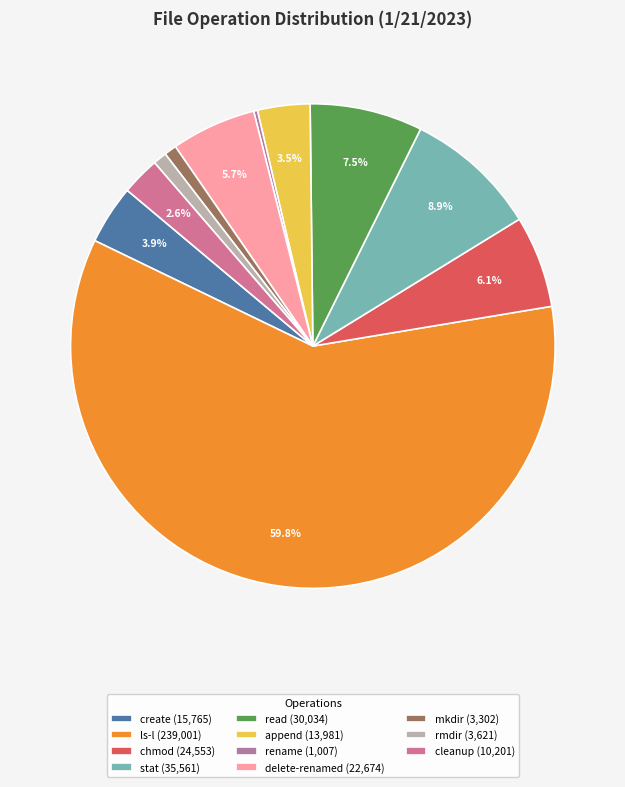

Is rename the majority of the pie?

No